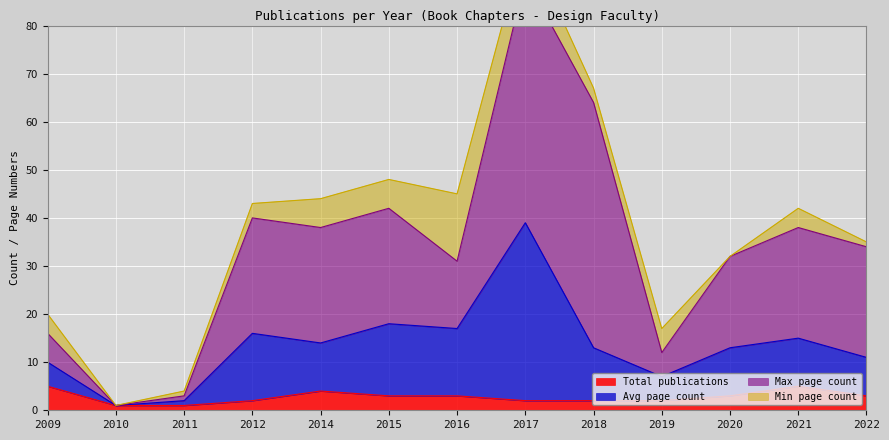

The value of Total publications at 2015 is 3. True or false?

True